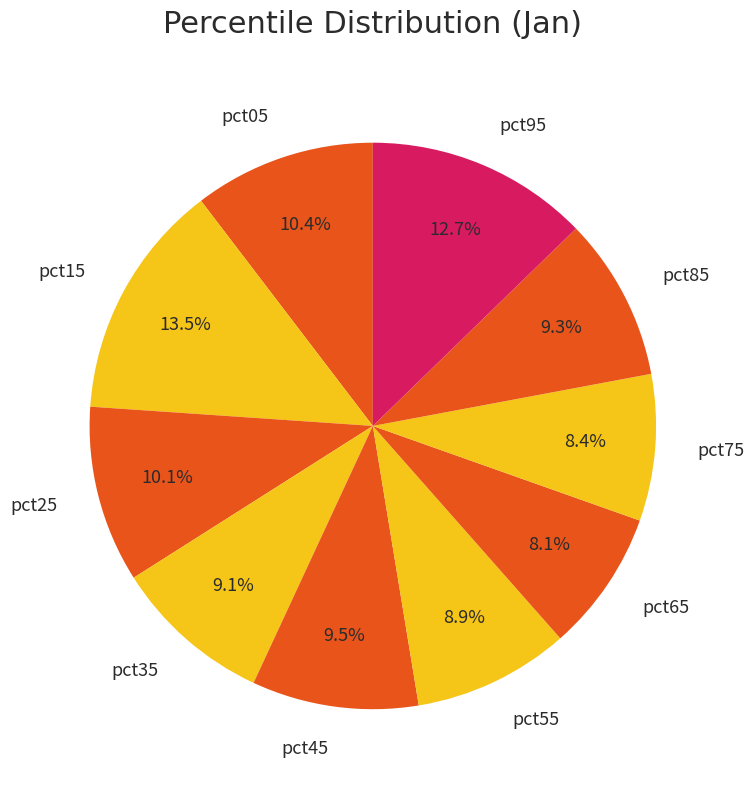

How many slices are in this pie chart?

10